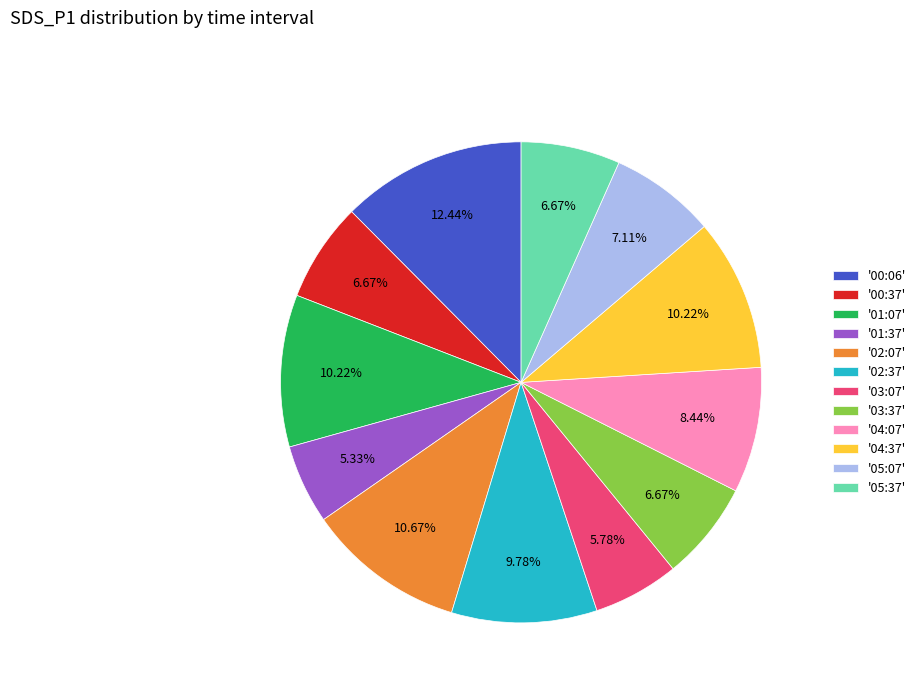

Which has a higher value, '04:37' or '03:07'?

'04:37'